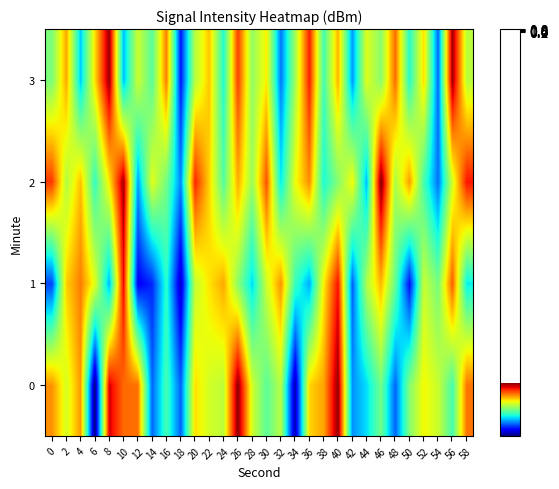

Reading right to left, transcribe all the data shown in this chart.

0: 58=-126.3	56=-132.8	54=-129.9	52=-128.9	50=-131.4	48=-136.8	46=-131.8	44=-134.5	42=-135.9	40=-122.6	38=-127.2	36=-128.2	34=-140.1	32=-130.3	30=-132.3	28=-129.7	26=-122.5	24=-130.1	22=-129.7	20=-128.4	18=-136.8	16=-132.8	14=-136.7	12=-126.2	10=-126.1	8=-123.7	6=-140.9	4=-127.0	2=-129.6	0=-126.9
1: 58=-134.2	56=-125.8	54=-131.7	52=-129.9	50=-138.4	48=-132.1	46=-127.6	44=-130.5	42=-136.8	40=-124.3	38=-128.7	36=-135.4	34=-133.1	32=-126.9	30=-129.8	28=-134.6	26=-131.2	24=-127.3	22=-128.5	20=-130.0	18=-139.7	16=-133.4	14=-137.9	12=-138.8	10=-124.1	8=-135.3	6=-129.3	4=-126.4	2=-128.1	0=-137.3
2: 58=-124.4	56=-129.7	54=-136.5	52=-132.8	50=-127.1	48=-130.6	46=-122.3	44=-135.2	42=-128.9	40=-131.4	38=-133.7	36=-126.8	34=-129.1	32=-134.3	30=-125.6	28=-130.9	26=-127.4	24=-132.5	22=-128.2	20=-124.7	18=-136.1	16=-131.8	14=-129.3	12=-135.7	10=-122.9	8=-128.6	6=-133.2	4=-127.8	2=-130.4	0=-125.1
3: 58=-130.2	56=-122.8	54=-136.7	52=-128.3	50=-133.5	48=-126.1	46=-131.3	44=-129.4	42=-135.8	40=-127.5	38=-132.9	36=-124.6	34=-130.8	32=-136.4	30=-128.7	28=-131.1	26=-125.2	24=-133.6	22=-127.9	20=-130.3	18=-138.2	16=-126.5	14=-132.4	12=-129.8	10=-135.1	8=-122.7	6=-128.4	4=-134.9	2=-127.3	0=-131.6